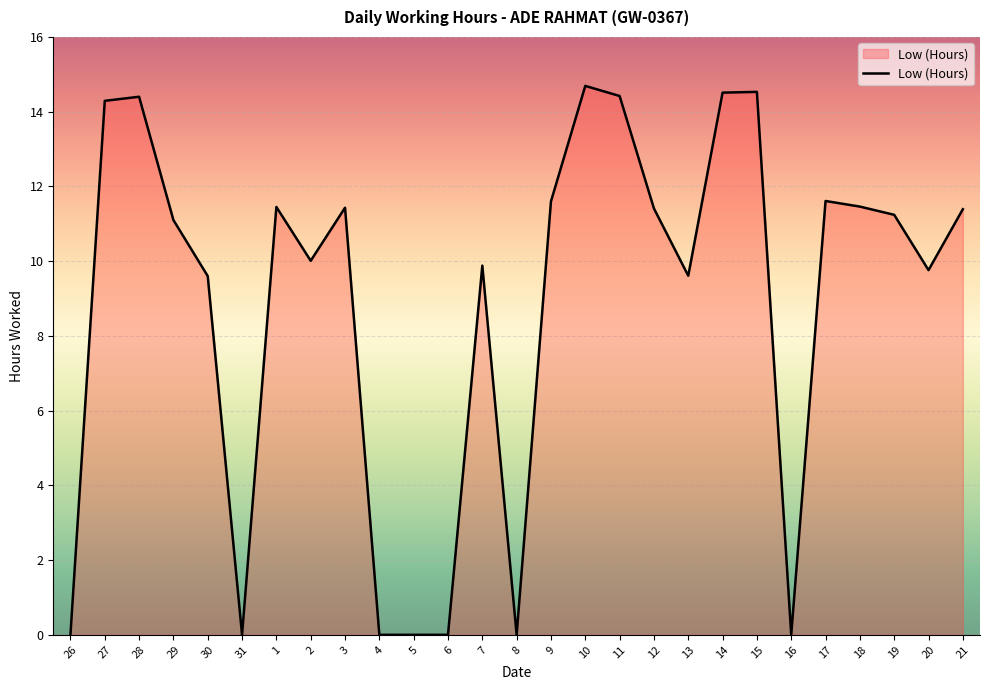

The value at 2 is 16.5. True or false?

False